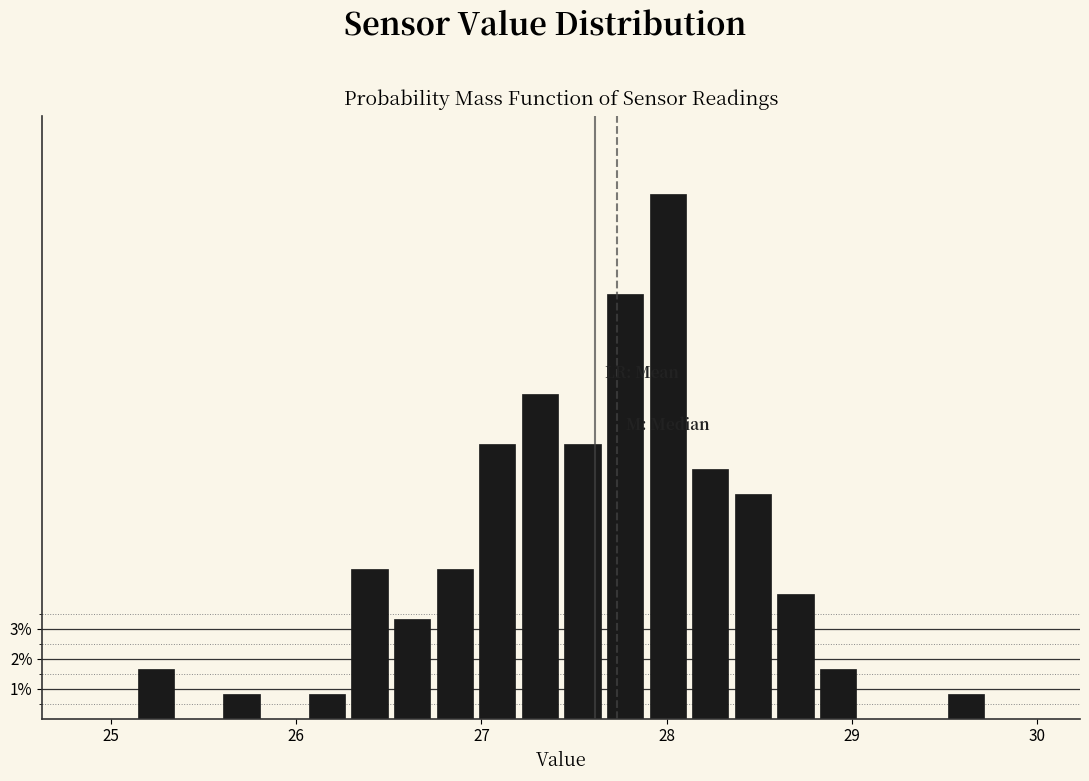

Around what value on the x-axis is the tallest bar? Give the approximate position of its centre, as read against the axis.

28.0